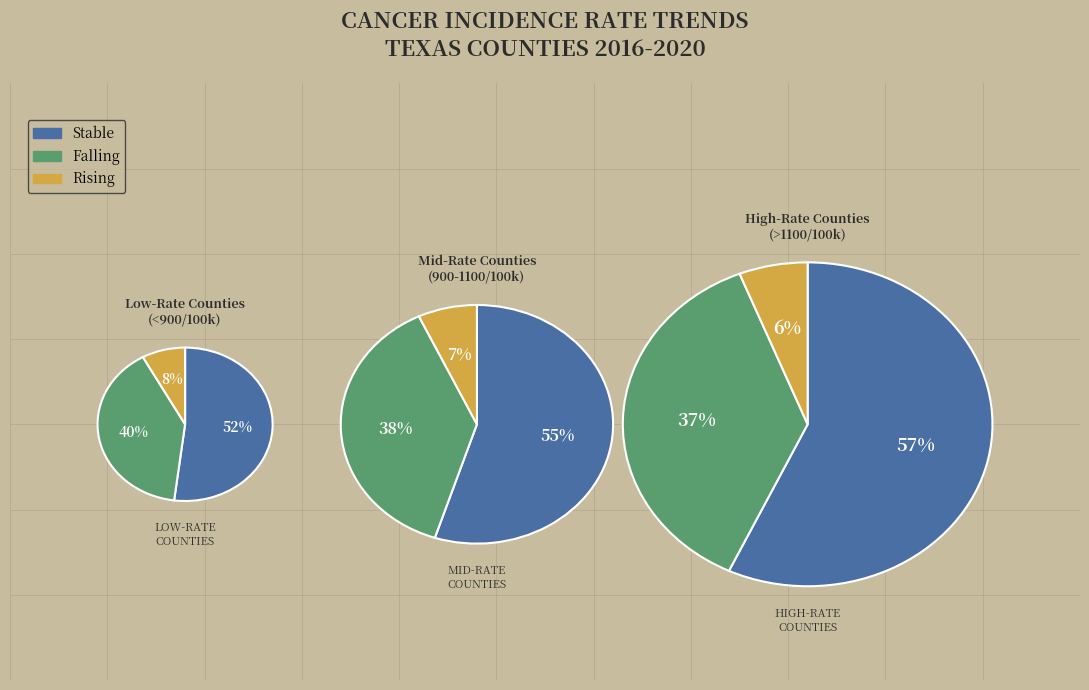

Does any single category account for the majority?

Yes